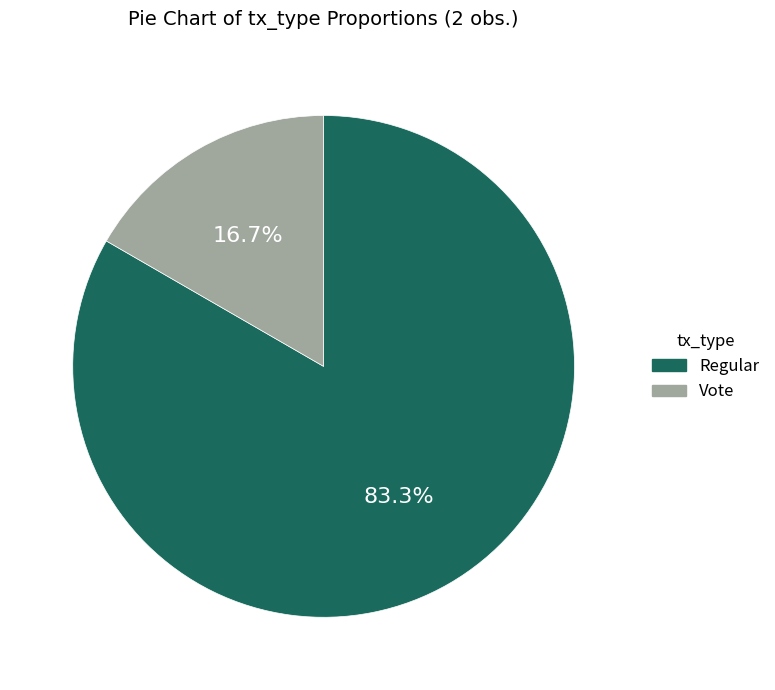

Which has a higher value, Regular or Vote?

Regular